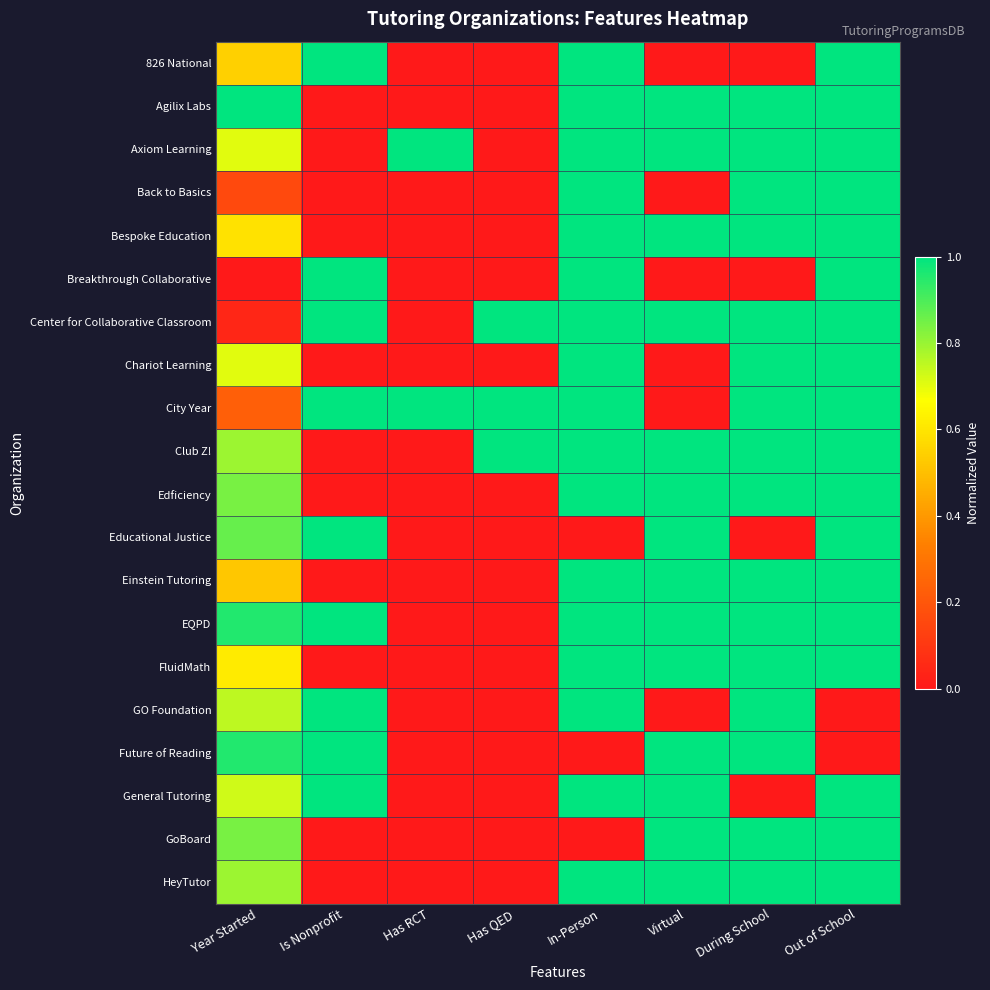

Reading right to left, extract all data points from this chart.

826 National: Out of School=1.0	During School=0.0	Virtual=0.0	In-Person=1.0	Has QED=0.0	Has RCT=0.0	Is Nonprofit=1.0	Year Started=0.5
Agilix Labs: Out of School=1.0	During School=1.0	Virtual=1.0	In-Person=1.0	Has QED=0.0	Has RCT=0.0	Is Nonprofit=0.0	Year Started=1.0
Axiom Learning: Out of School=1.0	During School=1.0	Virtual=1.0	In-Person=1.0	Has QED=0.0	Has RCT=1.0	Is Nonprofit=0.0	Year Started=0.7
Back to Basics: Out of School=1.0	During School=1.0	Virtual=0.0	In-Person=1.0	Has QED=0.0	Has RCT=0.0	Is Nonprofit=0.0	Year Started=0.2
Bespoke Education: Out of School=1.0	During School=1.0	Virtual=1.0	In-Person=1.0	Has QED=0.0	Has RCT=0.0	Is Nonprofit=0.0	Year Started=0.6
Breakthrough Collaborative: Out of School=1.0	During School=0.0	Virtual=0.0	In-Person=1.0	Has QED=0.0	Has RCT=0.0	Is Nonprofit=1.0	Year Started=0.0
Center for Collaborative Classroom: Out of School=1.0	During School=1.0	Virtual=1.0	In-Person=1.0	Has QED=1.0	Has RCT=0.0	Is Nonprofit=1.0	Year Started=0.0
Chariot Learning: Out of School=1.0	During School=1.0	Virtual=0.0	In-Person=1.0	Has QED=0.0	Has RCT=0.0	Is Nonprofit=0.0	Year Started=0.7
City Year: Out of School=1.0	During School=1.0	Virtual=0.0	In-Person=1.0	Has QED=1.0	Has RCT=1.0	Is Nonprofit=1.0	Year Started=0.2
Club Z!: Out of School=1.0	During School=1.0	Virtual=1.0	In-Person=1.0	Has QED=1.0	Has RCT=0.0	Is Nonprofit=0.0	Year Started=0.8
Edficiency: Out of School=1.0	During School=1.0	Virtual=1.0	In-Person=1.0	Has QED=0.0	Has RCT=0.0	Is Nonprofit=0.0	Year Started=0.8
Educational Justice: Out of School=1.0	During School=0.0	Virtual=1.0	In-Person=0.0	Has QED=0.0	Has RCT=0.0	Is Nonprofit=1.0	Year Started=0.9
Einstein Tutoring: Out of School=1.0	During School=1.0	Virtual=1.0	In-Person=1.0	Has QED=0.0	Has RCT=0.0	Is Nonprofit=0.0	Year Started=0.5
EQPD: Out of School=1.0	During School=1.0	Virtual=1.0	In-Person=1.0	Has QED=0.0	Has RCT=0.0	Is Nonprofit=1.0	Year Started=1.0
FluidMath: Out of School=1.0	During School=1.0	Virtual=1.0	In-Person=1.0	Has QED=0.0	Has RCT=0.0	Is Nonprofit=0.0	Year Started=0.6
GO Foundation: Out of School=0.0	During School=1.0	Virtual=0.0	In-Person=1.0	Has QED=0.0	Has RCT=0.0	Is Nonprofit=1.0	Year Started=0.8
Future of Reading: Out of School=0.0	During School=1.0	Virtual=1.0	In-Person=0.0	Has QED=0.0	Has RCT=0.0	Is Nonprofit=1.0	Year Started=1.0
General Tutoring: Out of School=1.0	During School=0.0	Virtual=1.0	In-Person=1.0	Has QED=0.0	Has RCT=0.0	Is Nonprofit=1.0	Year Started=0.7
GoBoard: Out of School=1.0	During School=1.0	Virtual=1.0	In-Person=0.0	Has QED=0.0	Has RCT=0.0	Is Nonprofit=0.0	Year Started=0.8
HeyTutor: Out of School=1.0	During School=1.0	Virtual=1.0	In-Person=1.0	Has QED=0.0	Has RCT=0.0	Is Nonprofit=0.0	Year Started=0.8